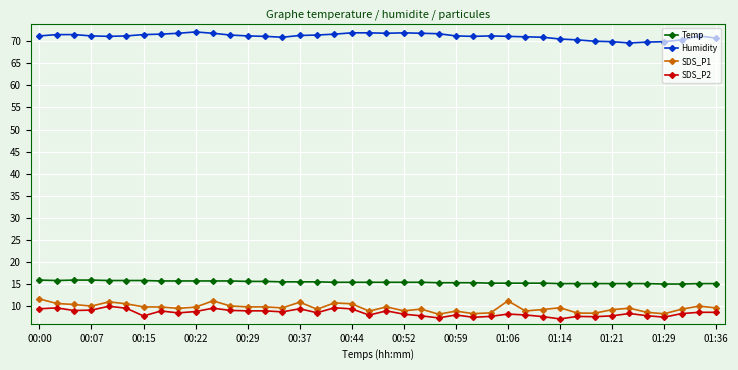

What is the greatest value displayed?

72.1